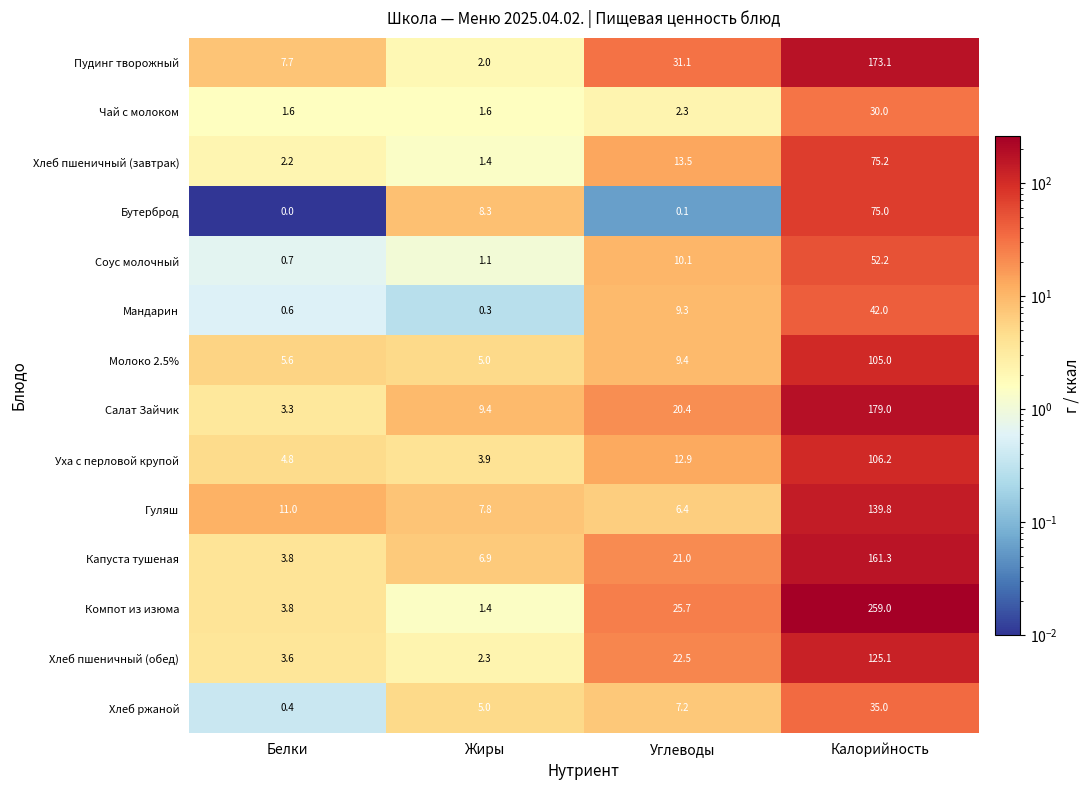

At Калорийность, list the series in order from largest to smallest.

Компот из изюма, Салат Зайчик, Пудинг творожный, Капуста тушеная, Гуляш, Хлеб пшеничный (обед), Уха с перловой крупой, Молоко 2.5%, Хлеб пшеничный (завтрак), Бутерброд, Соус молочный, Мандарин, Хлеб ржаной, Чай с молоком